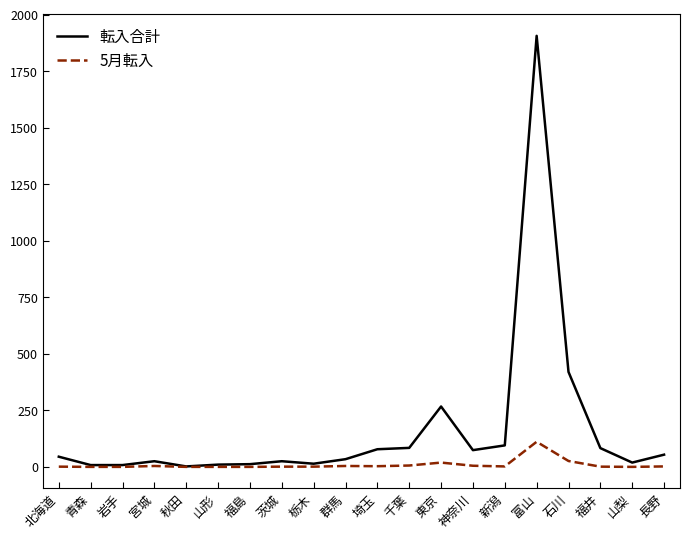

Where is 転入合計 nearest to the value 954?

石川